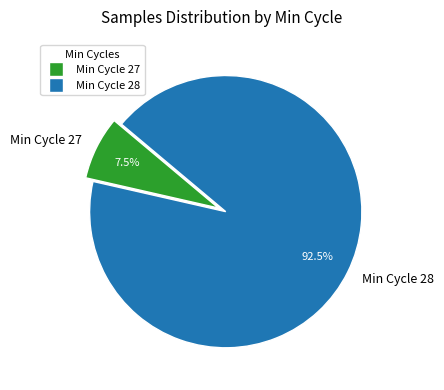

Which has a higher value, Min Cycle 27 or Min Cycle 28?

Min Cycle 28